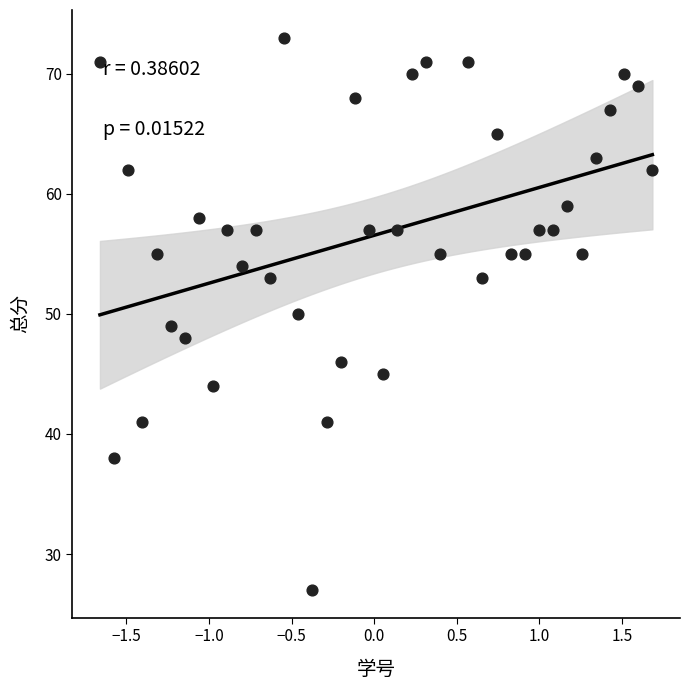

What is the range of Y values (max minus min)?

46